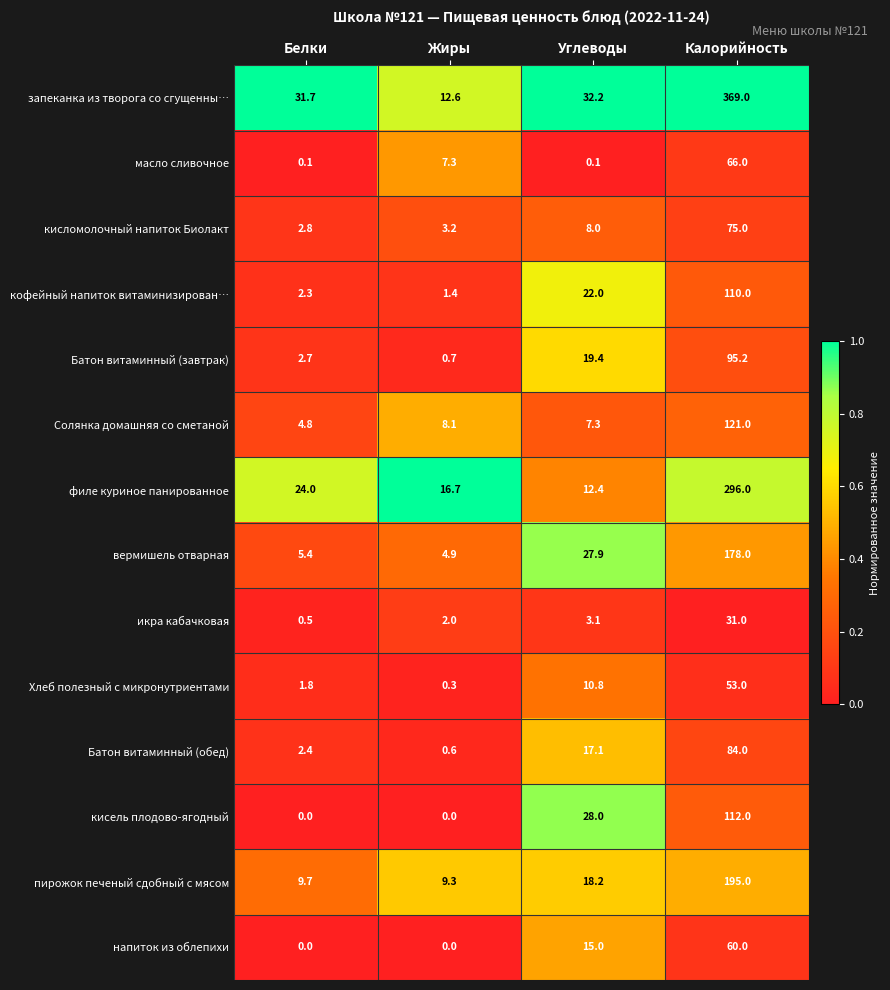

Which category has the highest value across all series?

Калорийность